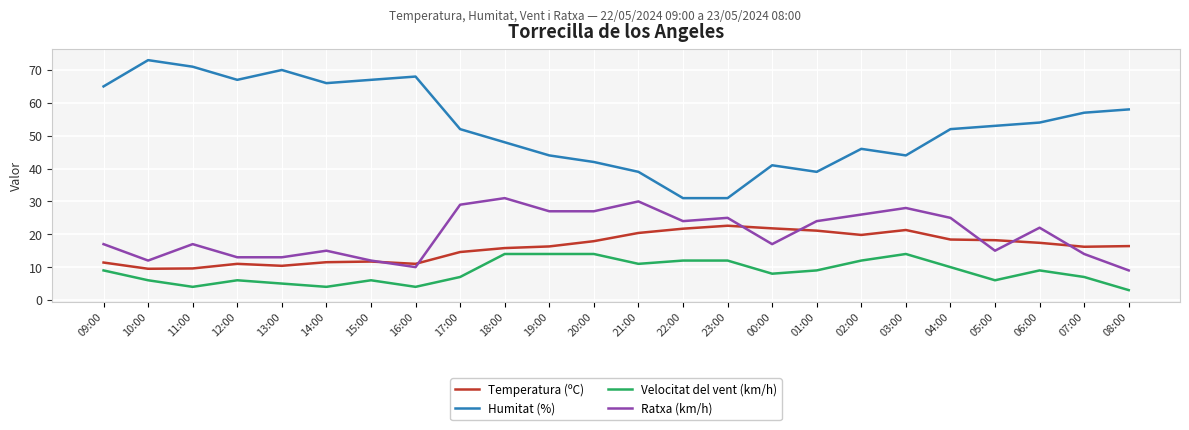

Which series has the widest spread of values?

Humitat (%)